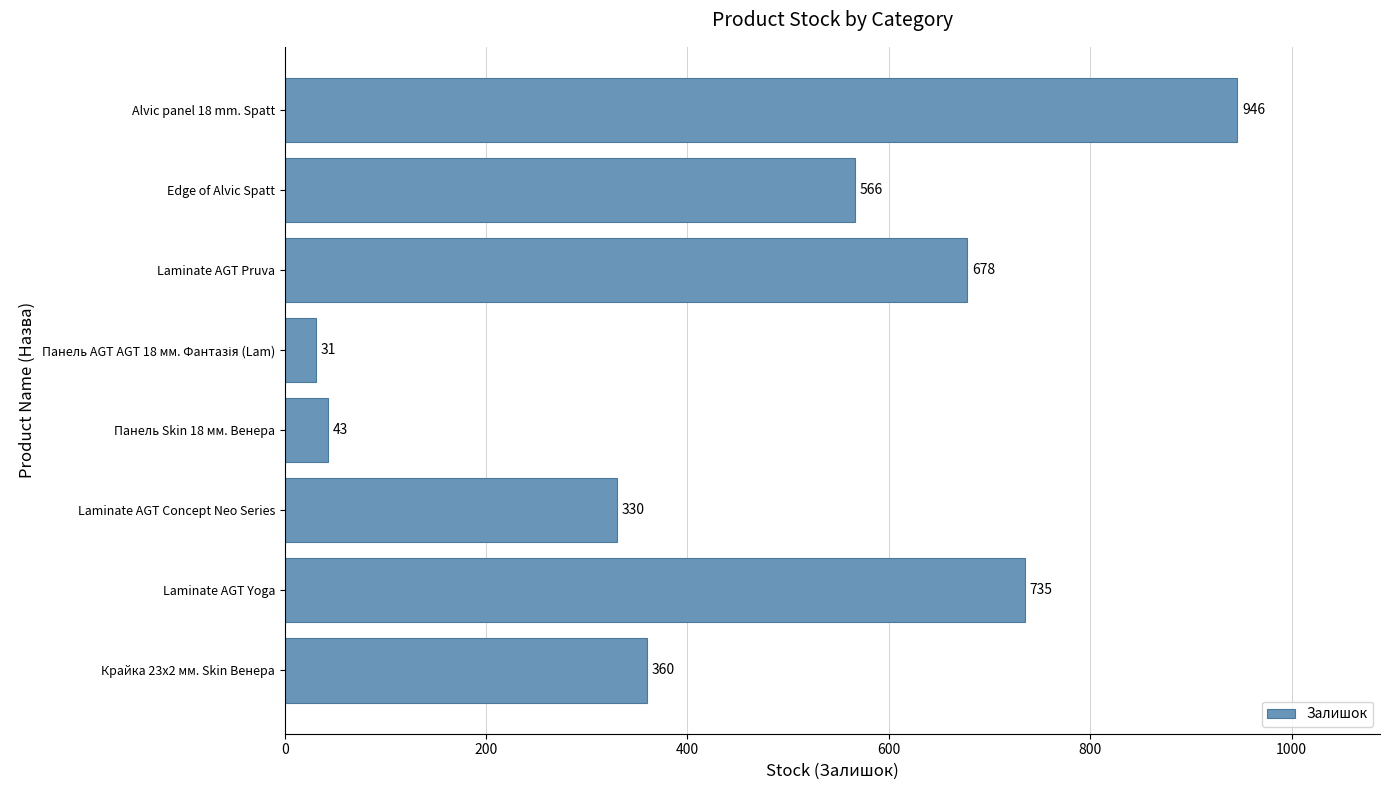

The value at Laminate AGT Concept Neo Series is 71. True or false?

False